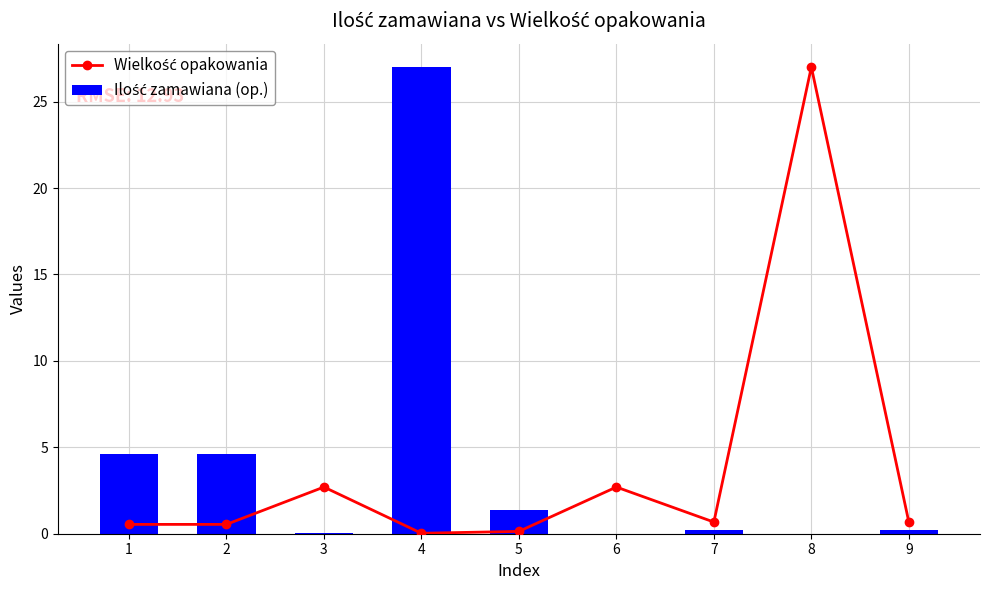

What is the difference between the Wielkość opakowania values at 7 and 1?

0.1